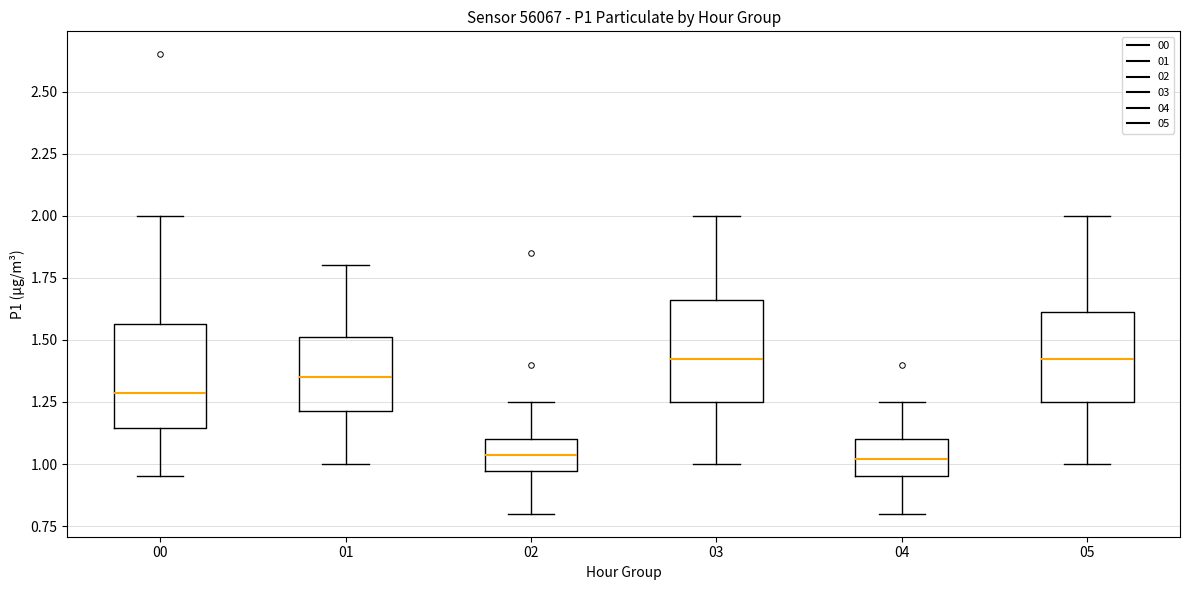

Reading left to right, transcribe this box plot: for each box, give where its median line is, the range the box spans, and where its two whiskers end, as read against the y-axis. The values are not printed on the chart, so give them approximately, as read against the axis.

00: median 1.30, box 1.15 to 1.55, whiskers 0.95 to 2.00
01: median 1.35, box 1.20 to 1.50, whiskers 1.00 to 1.80
02: median 1.05, box 0.95 to 1.10, whiskers 0.80 to 1.25
03: median 1.45, box 1.25 to 1.65, whiskers 1.00 to 2.00
04: median 1.00, box 0.95 to 1.10, whiskers 0.80 to 1.25
05: median 1.45, box 1.25 to 1.60, whiskers 1.00 to 2.00